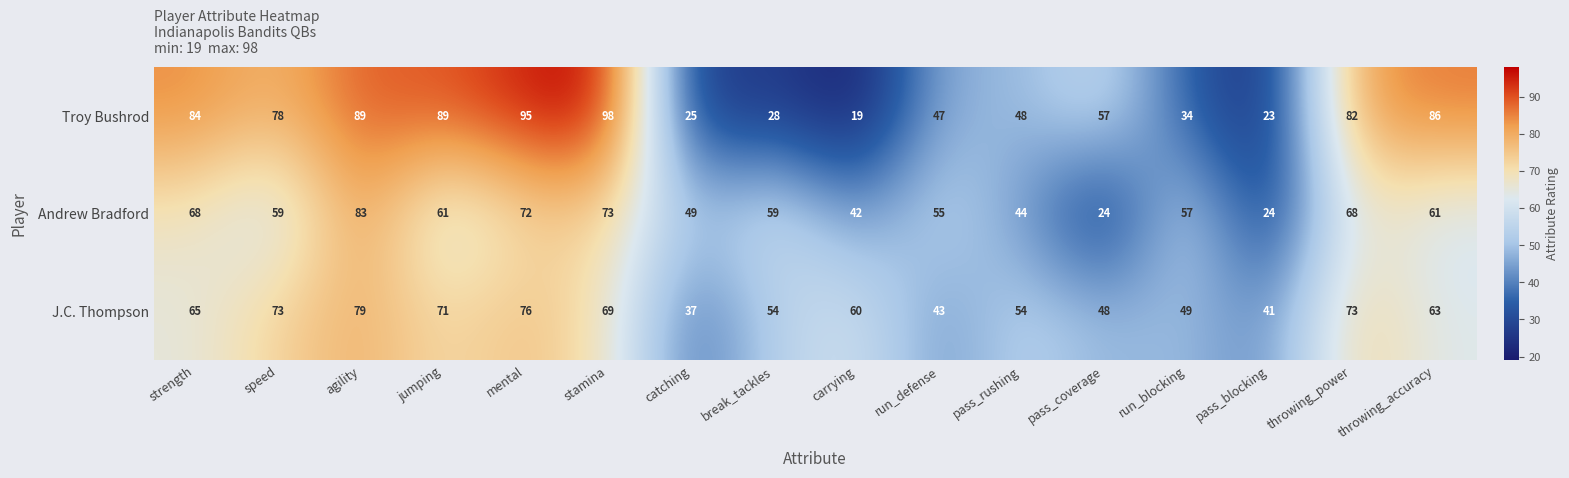

What is the difference between the maximum and minimum values in the Andrew Bradford series?

59